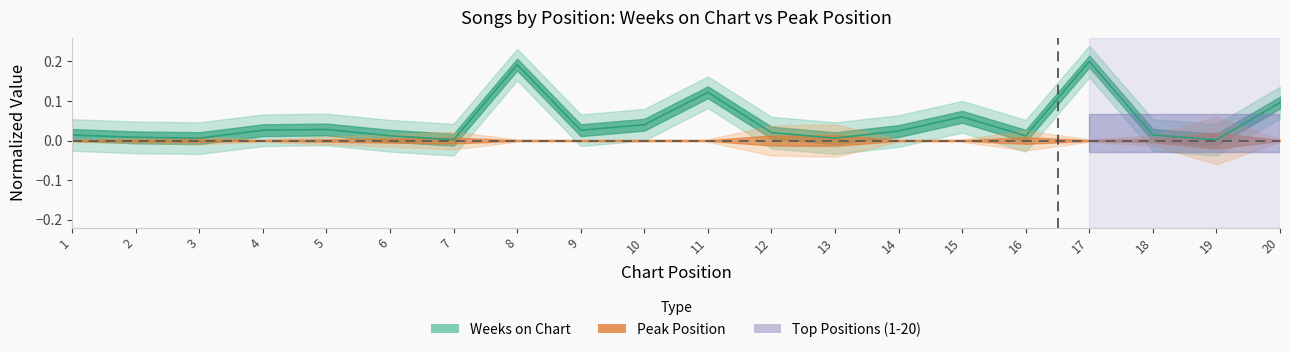

Reading left to right, list all the values displayed in this chart.

0.0	0.0	0.0	0.0	0.0	0.0	0.0	0.2	0.0	0.0	0.1	0.0	0.0	0.0	0.1	0.0	0.2	0.0	0.0	0.1